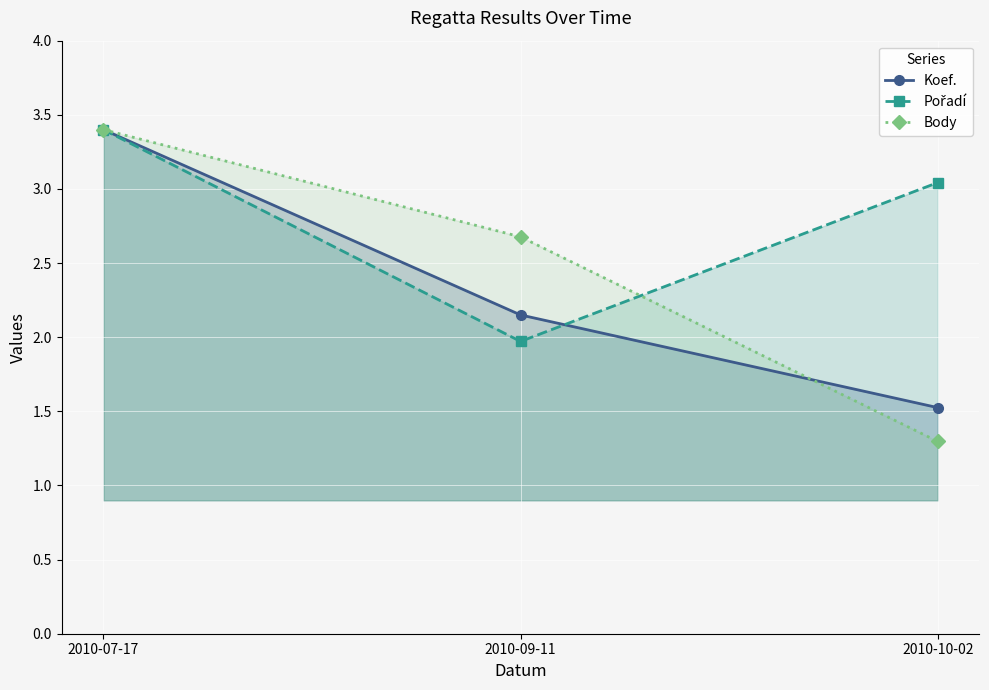

What is the total value across all series at 2010-07-17?

10.2